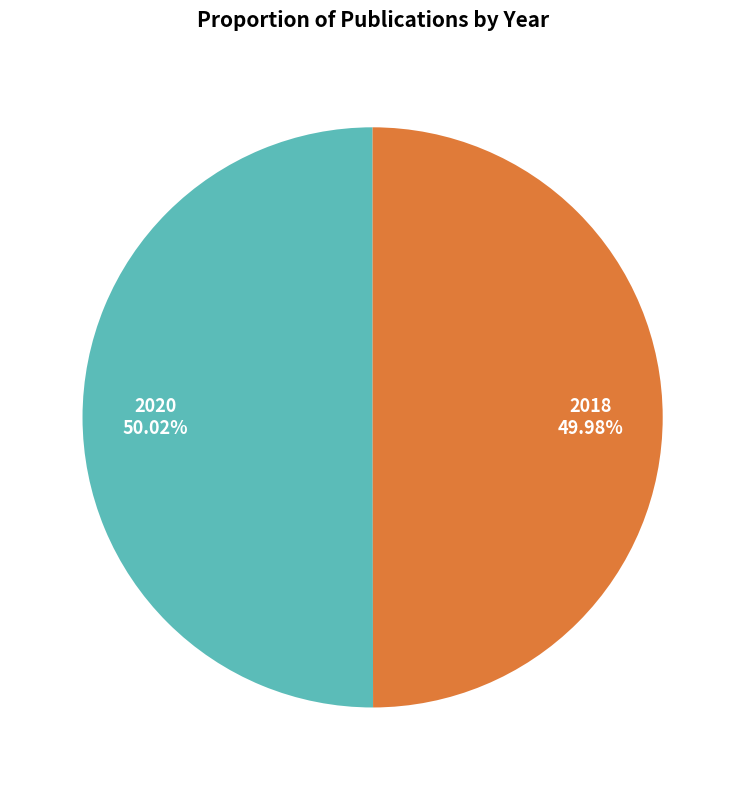

Does any single category account for the majority?

Yes